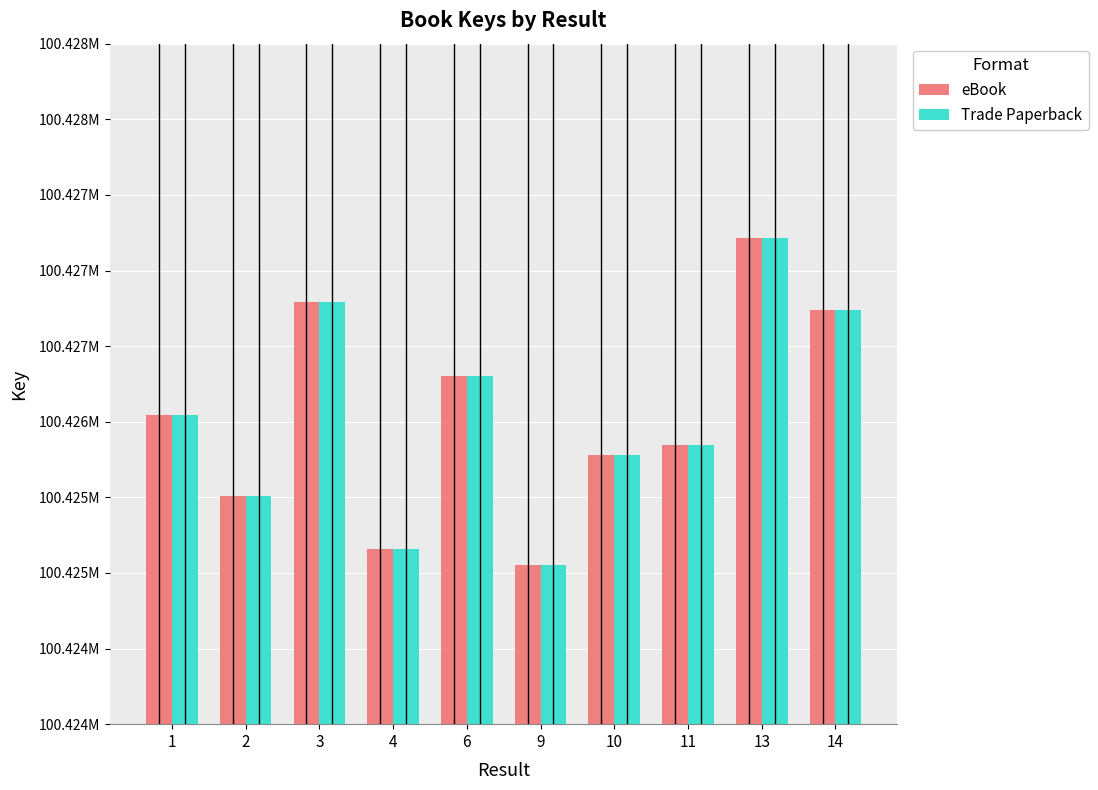

Reading right to left, what are all the values shown in this chart?

eBook: 14=100426737	13=100427212	11=100425845	10=100425778	9=100425053	6=100426301	4=100425156	3=100426790	2=100425508	1=100426044
Trade Paperback: 14=100426737	13=100427212	11=100425845	10=100425778	9=100425053	6=100426301	4=100425156	3=100426790	2=100425508	1=100426044